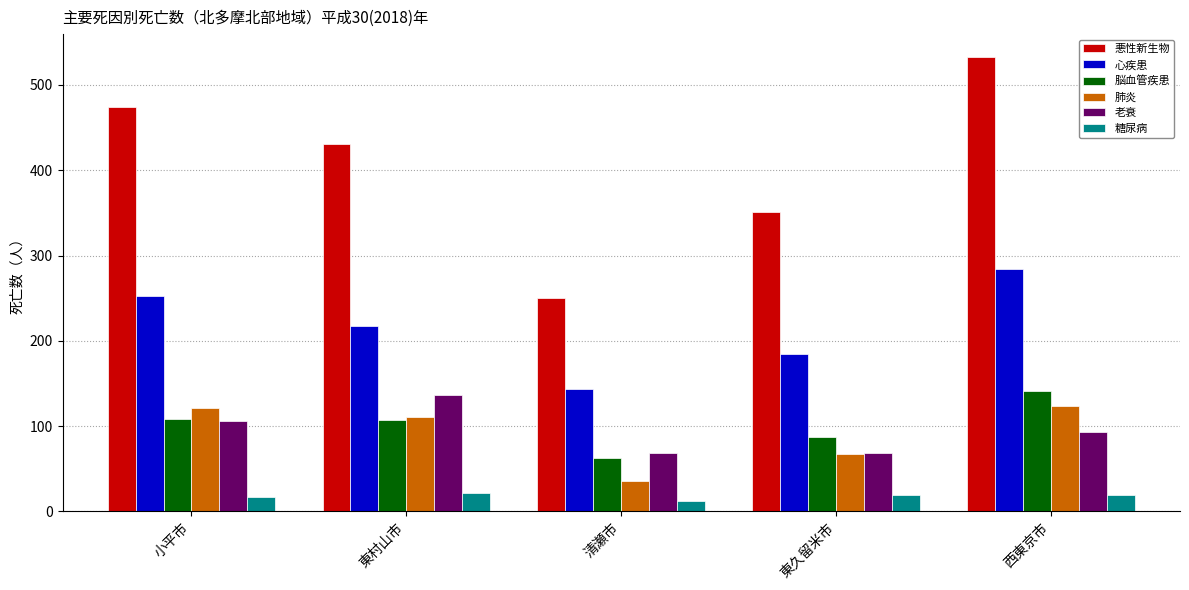

Are the bars horizontal?

No